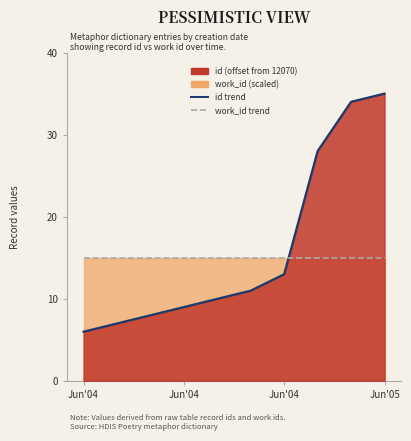

Which series has the largest total across all categories?

id trend